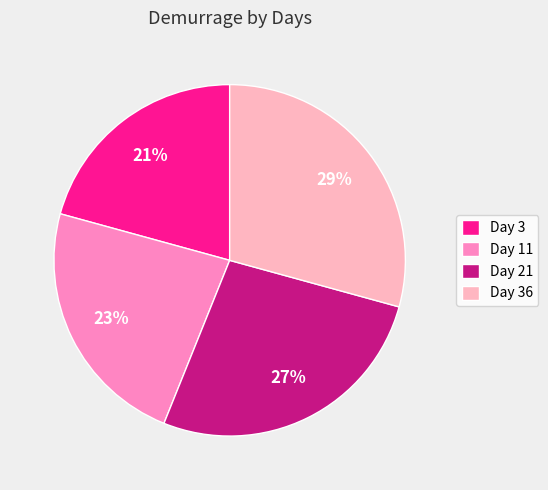

Is there any slice that represents more than half of the pie?

No